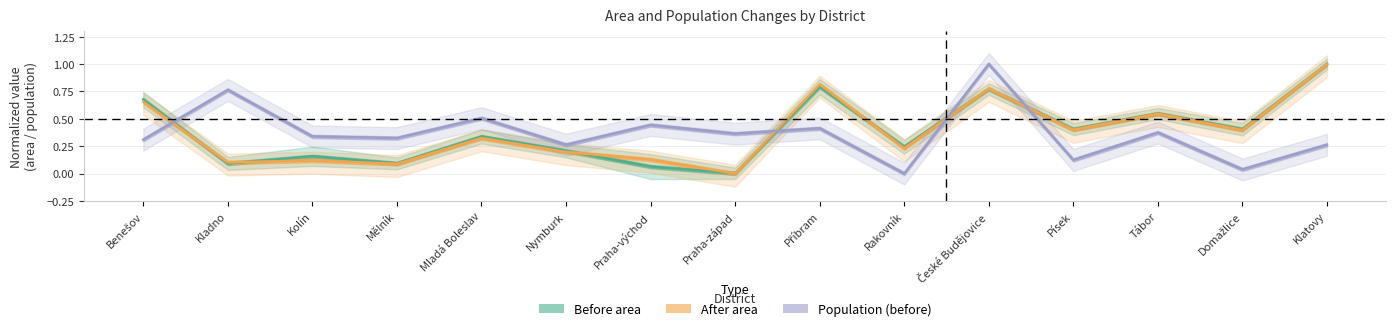

In Before area, how many points are higher than both neighbors (excluding endpoints)?

5